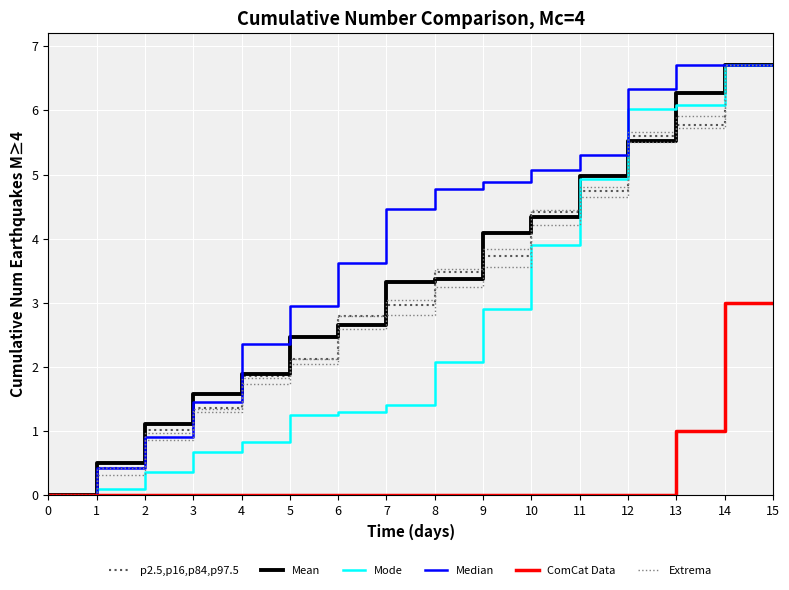

Reading left to right, what are all the values shown in this chart?

p2.5,p16,p84,p97.5: 0=0.0	1=0.4	2=1.0	3=1.4	4=1.9	5=2.1	6=2.8	7=3.0	8=3.5	9=3.7	10=4.4	11=4.7	12=5.6	13=5.8	14=6.7	15=6.7
Mean: 0=0.0	1=0.5	2=1.1	3=1.6	4=1.9	5=2.5	6=2.7	7=3.3	8=3.4	9=4.1	10=4.3	11=5.0	12=5.5	13=6.3	14=6.7	15=6.7
Mode: 0=0.0	1=0.1	2=0.4	3=0.7	4=0.8	5=1.2	6=1.3	7=1.4	8=2.1	9=2.9	10=3.9	11=4.9	12=6.0	13=6.1	14=6.7	15=6.7
Median: 0=0.0	1=0.4	2=0.9	3=1.4	4=2.4	5=3.0	6=3.6	7=4.5	8=4.8	9=4.9	10=5.1	11=5.3	12=6.3	13=6.7	14=6.7	15=6.7
ComCat Data: 0=0.0	1=0.0	2=0.0	3=0.0	4=0.0	5=0.0	6=0.0	7=0.0	8=0.0	9=0.0	10=0.0	11=0.0	12=0.0	13=1.0	14=3.0	15=3.0
Extrema: 0=0.0	1=0.3	2=0.9	3=1.3	4=1.7	5=2.1	6=2.6	7=2.8	8=3.2	9=3.6	10=4.2	11=4.6	12=5.5	13=5.7	14=6.7	15=6.7